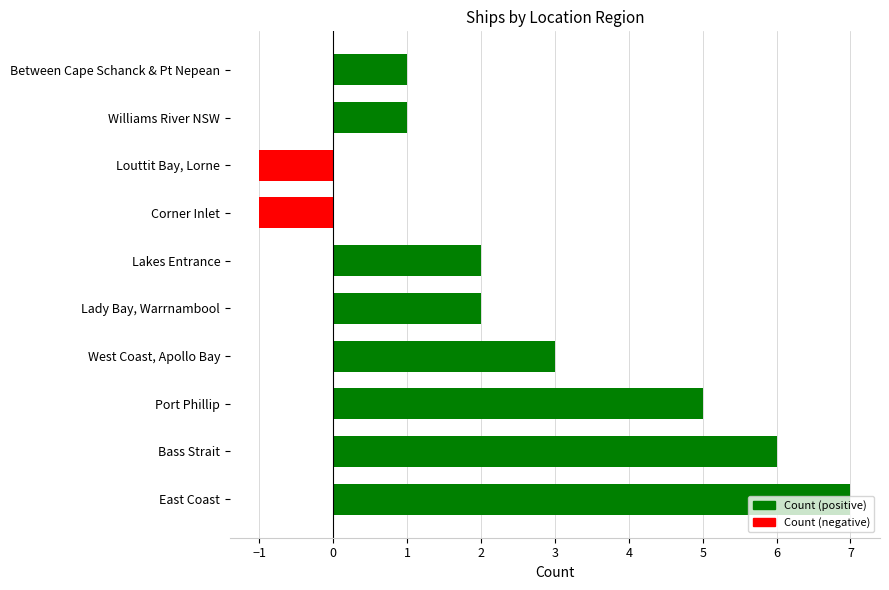

What is the ratio of the value at Port Phillip to the value at Lady Bay, Warrnambool?

2.5